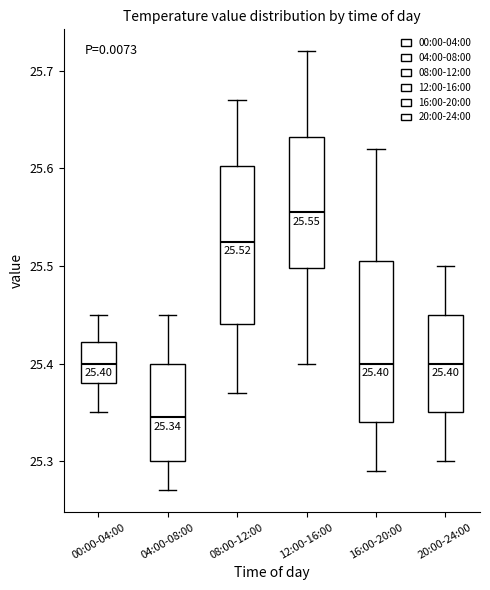

Which box has the highest median line?

12:00-16:00